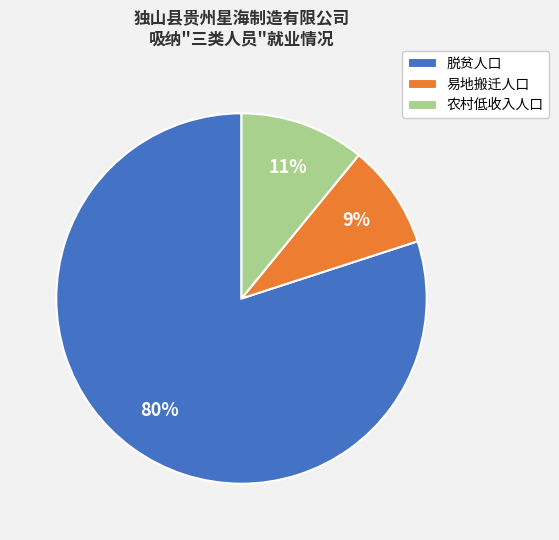

Is there a majority slice in this chart?

Yes